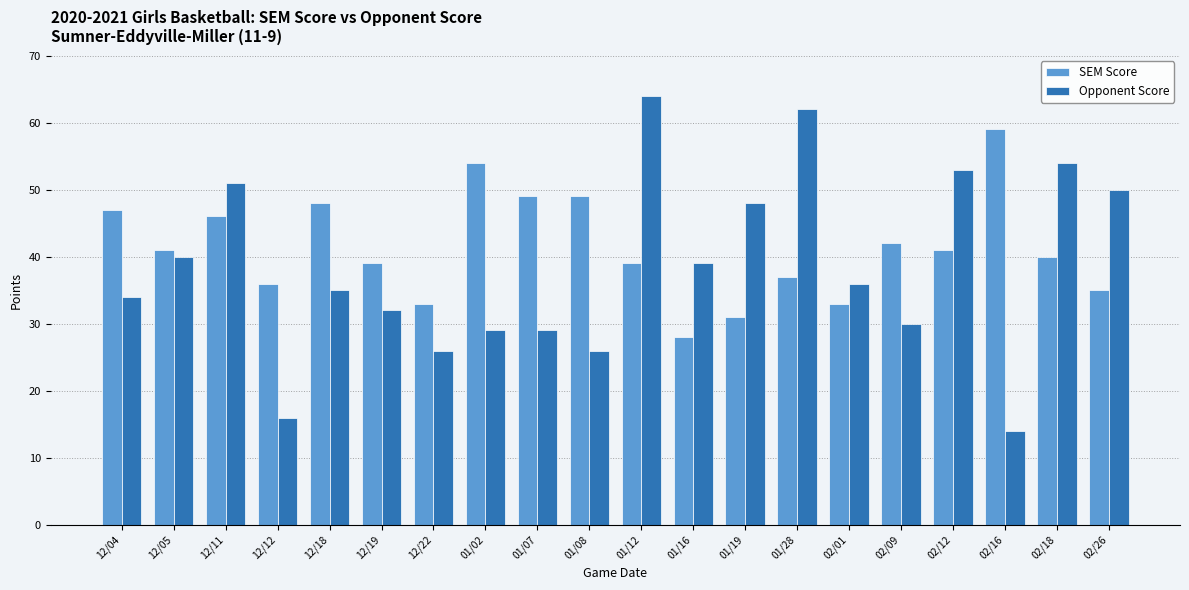

True or false: SEM Score has a value of 16 at 01/02.

False